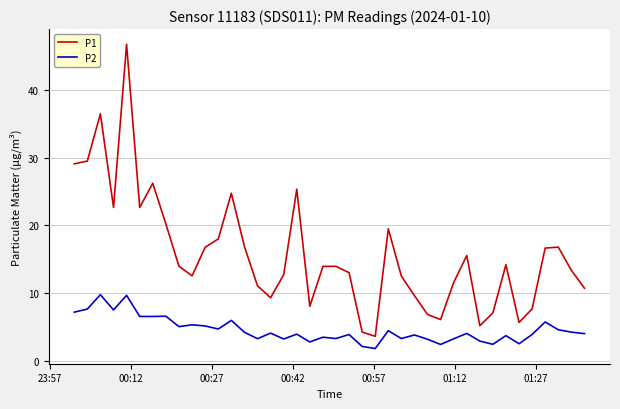

What is the difference between the maximum and minimum values in the P1 series?

43.1